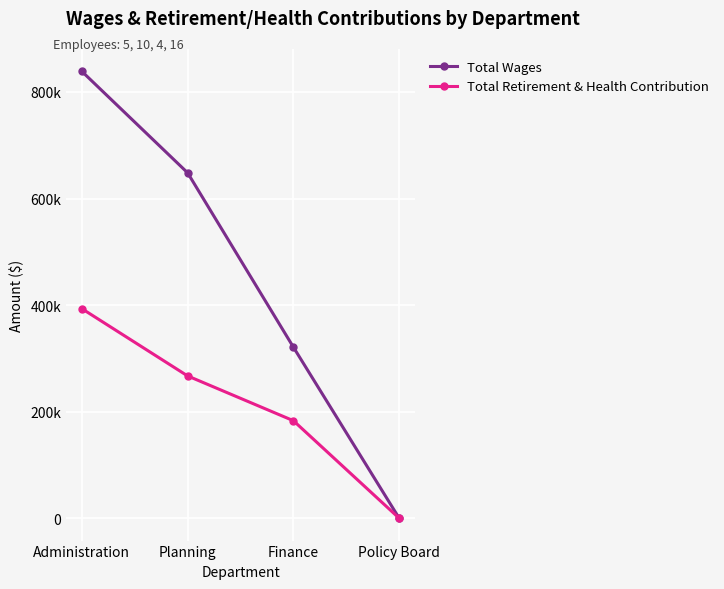

Which series changed the most between Finance and Policy Board?

Total Wages